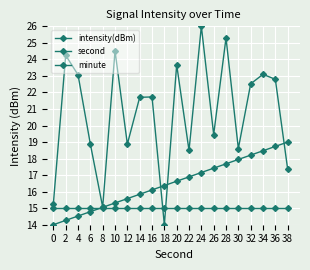

What is the total value across all series at 6?

48.7